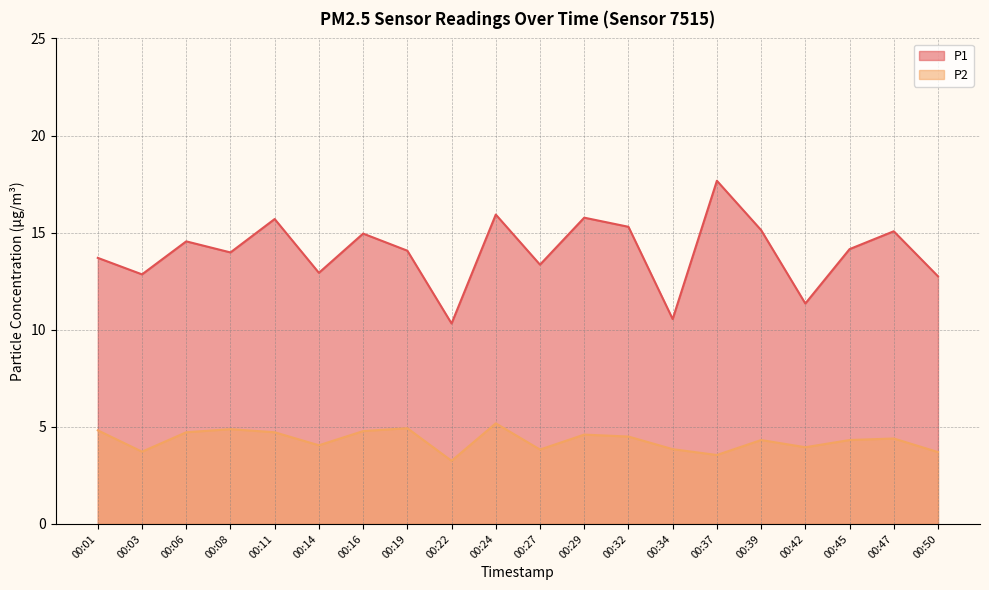

Is it true that P1 equals 13.3 at 00:27?

True